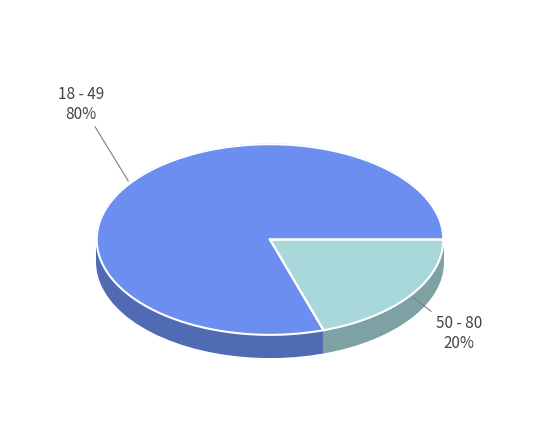

How many slices are in this pie chart?

2